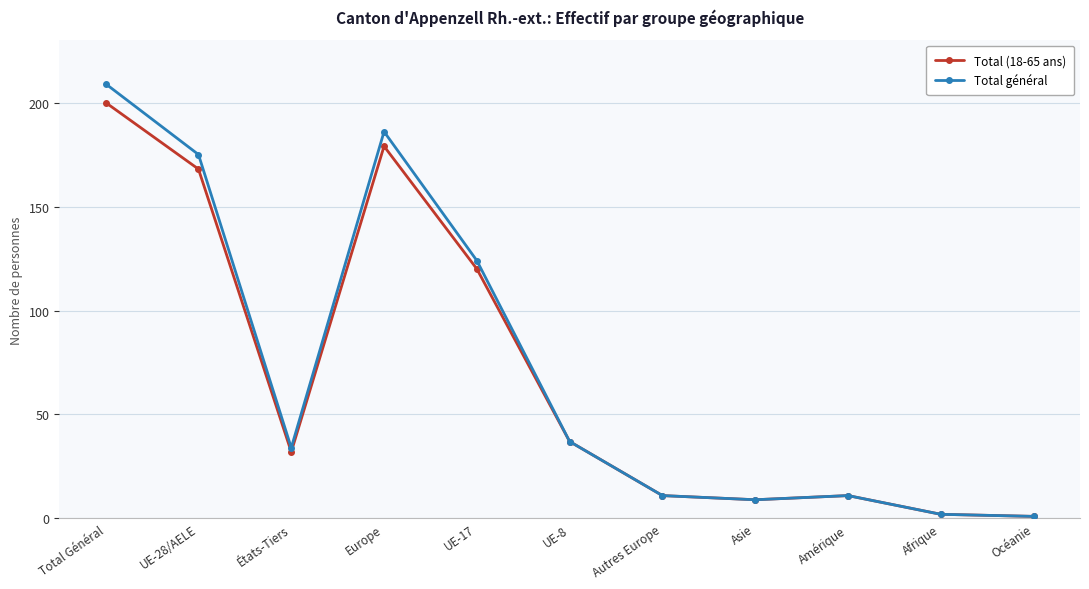

What is the sum of the Total (18-65 ans) values at Amérique and UE-8?

48